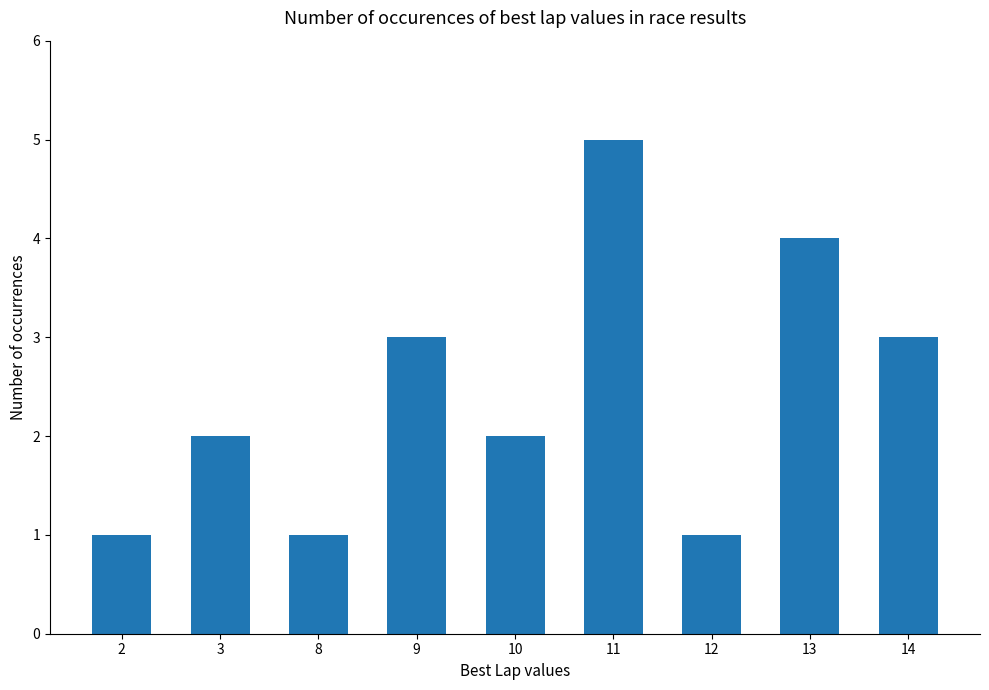

What is the change in value from 3 to 9?

+1